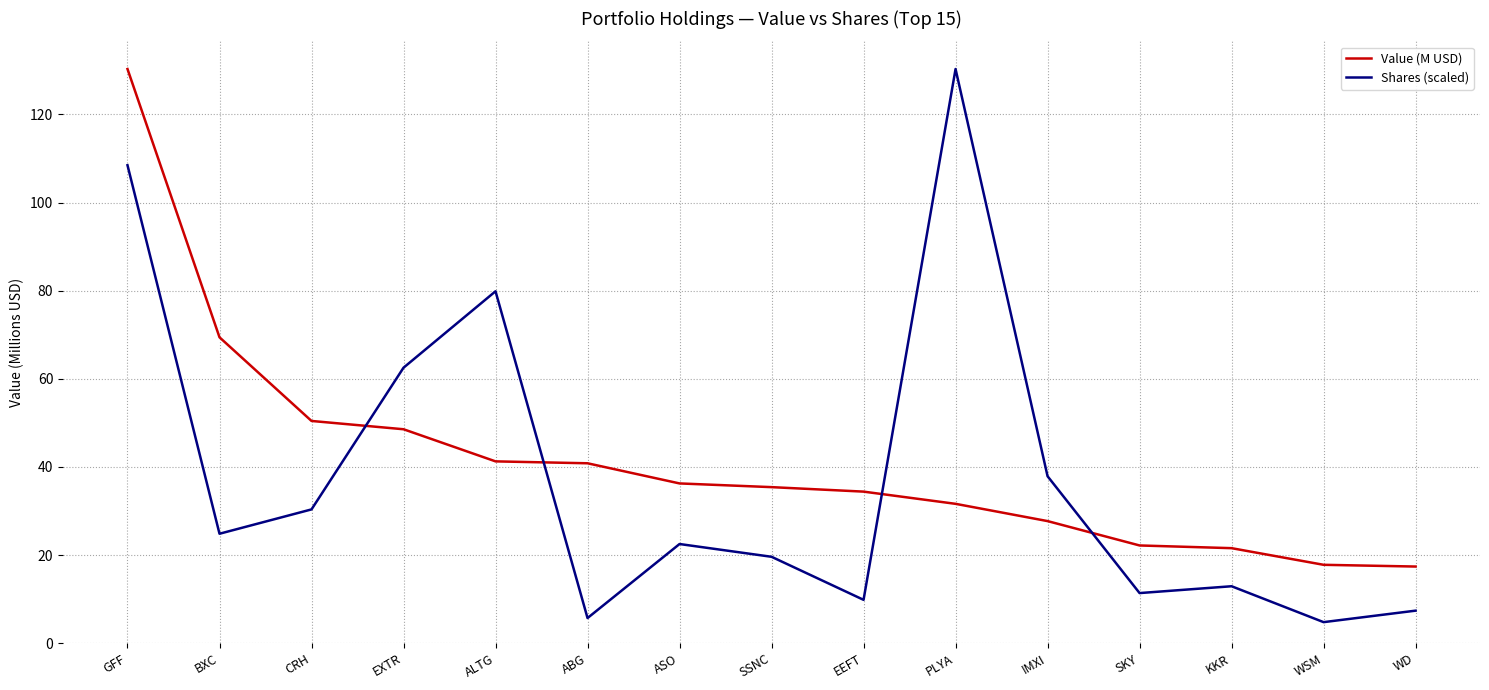

What is the average value of the Value (M USD) series?

41.7